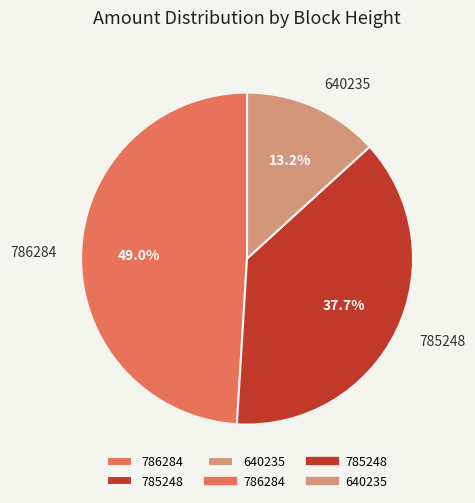

True or false: 785248 accounts for 49% of the total.

False